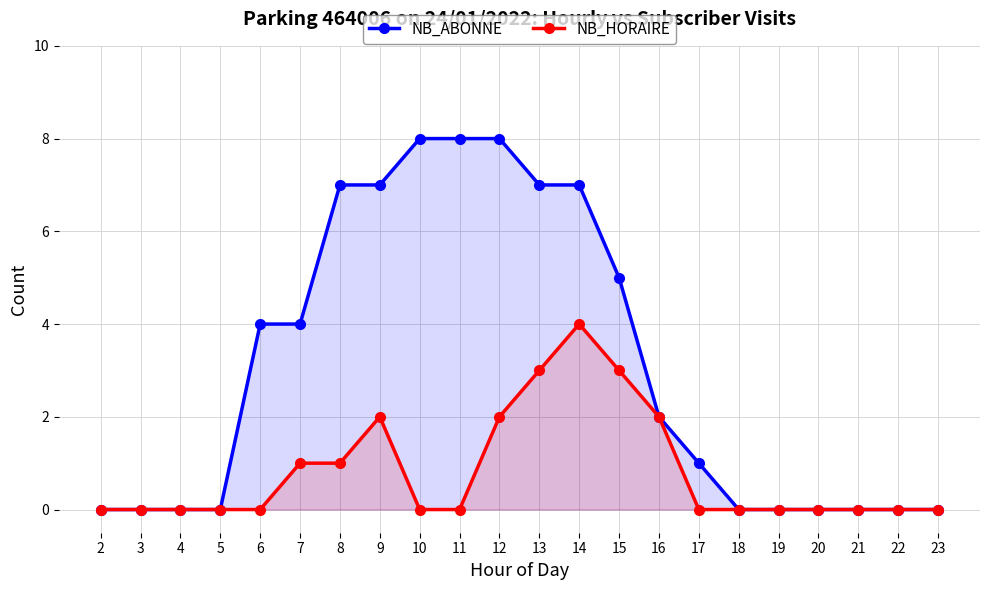

At which category does the chart reach its minimum across all series?

2